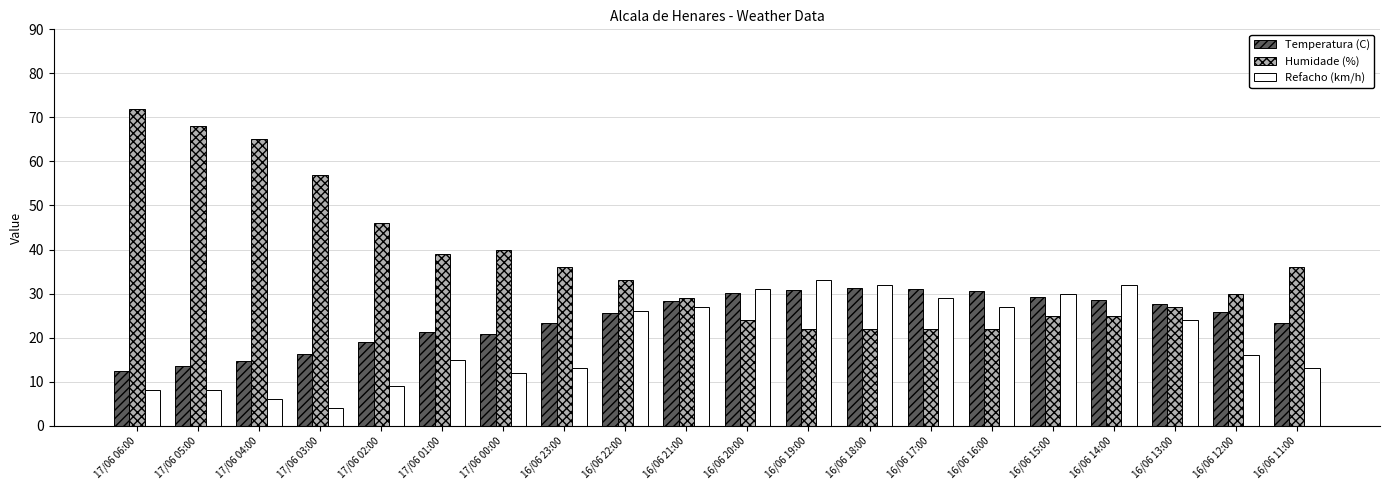

What is the difference between the highest and lowest values at 17/06 02:00?

37.0